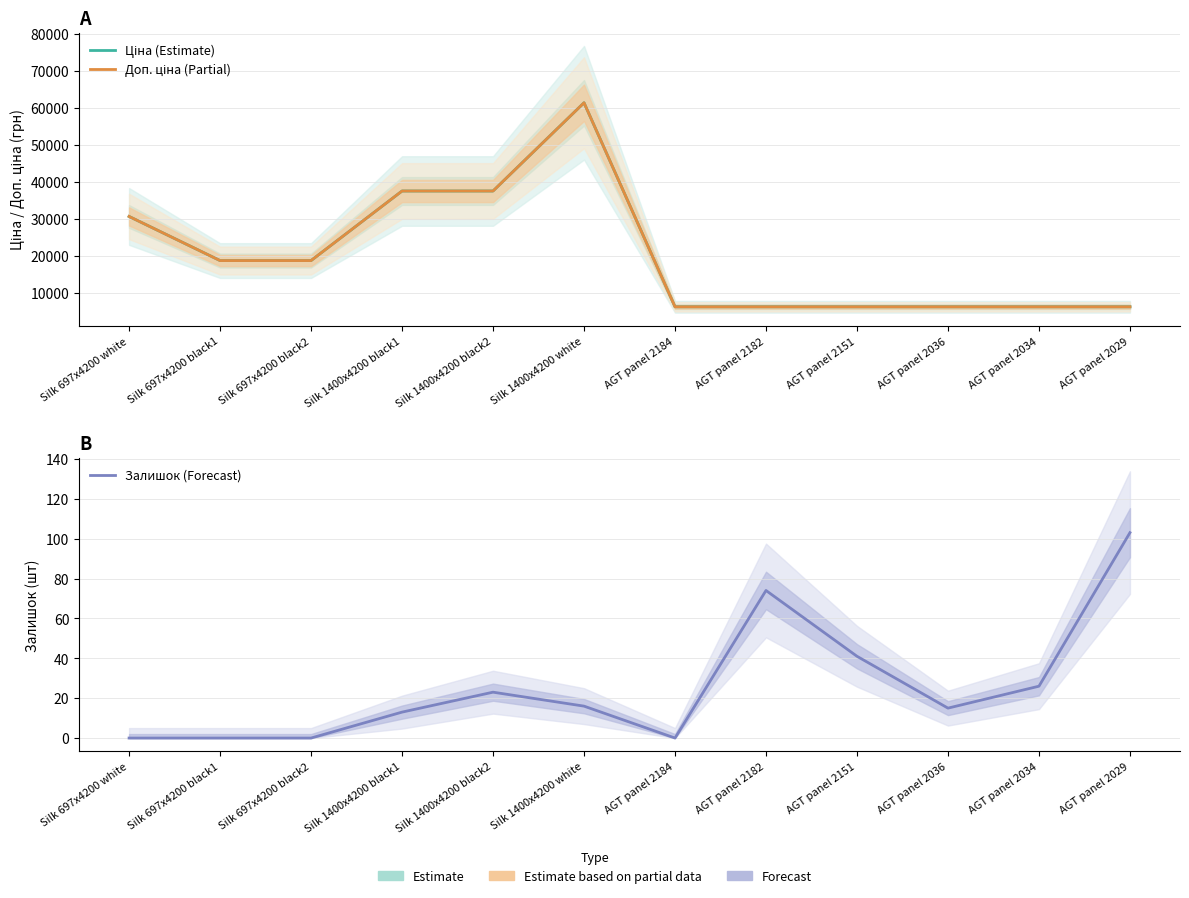

Reading left to right, extract all data points from this chart.

Ціна (Estimate): Silk 697x4200 white=30717.1	Silk 697x4200 black1=18796.8	Silk 697x4200 black2=18796.8	Silk 1400x4200 black1=37593.6	Silk 1400x4200 black2=37593.6	Silk 1400x4200 white=61434.3	AGT panel 2184=6308.8	AGT panel 2182=6308.8	AGT panel 2151=6308.8	AGT panel 2036=6308.8	AGT panel 2034=6308.8	AGT panel 2029=6308.8
Доп. ціна (Partial): Silk 697x4200 white=30717.1	Silk 697x4200 black1=18796.8	Silk 697x4200 black2=18796.8	Silk 1400x4200 black1=37593.6	Silk 1400x4200 black2=37593.6	Silk 1400x4200 white=61434.3	AGT panel 2184=6308.8	AGT panel 2182=6308.8	AGT panel 2151=6308.8	AGT panel 2036=6308.8	AGT panel 2034=6308.8	AGT panel 2029=6308.8
Залишок (Forecast): Silk 697x4200 white=0.0	Silk 697x4200 black1=0.0	Silk 697x4200 black2=0.0	Silk 1400x4200 black1=13.0	Silk 1400x4200 black2=23.0	Silk 1400x4200 white=16.0	AGT panel 2184=0.0	AGT panel 2182=74.0	AGT panel 2151=41.0	AGT panel 2036=15.0	AGT panel 2034=26.0	AGT panel 2029=103.0